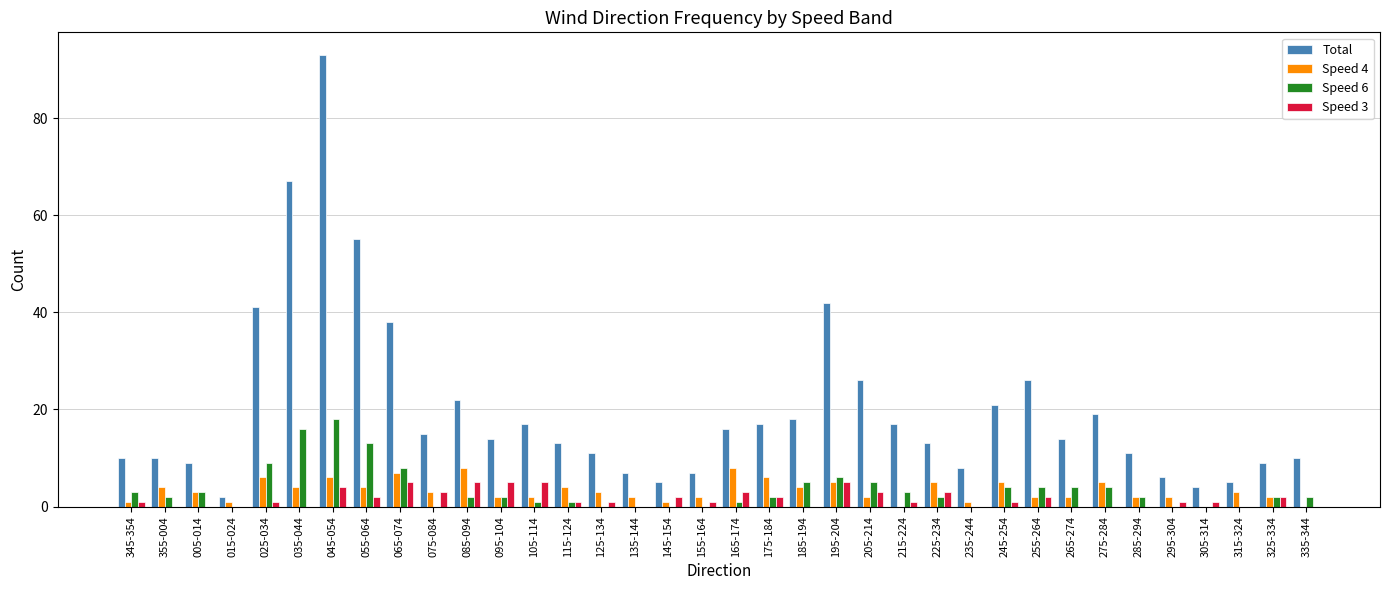

Which label corresponds to the largest value in the chart?

045-054